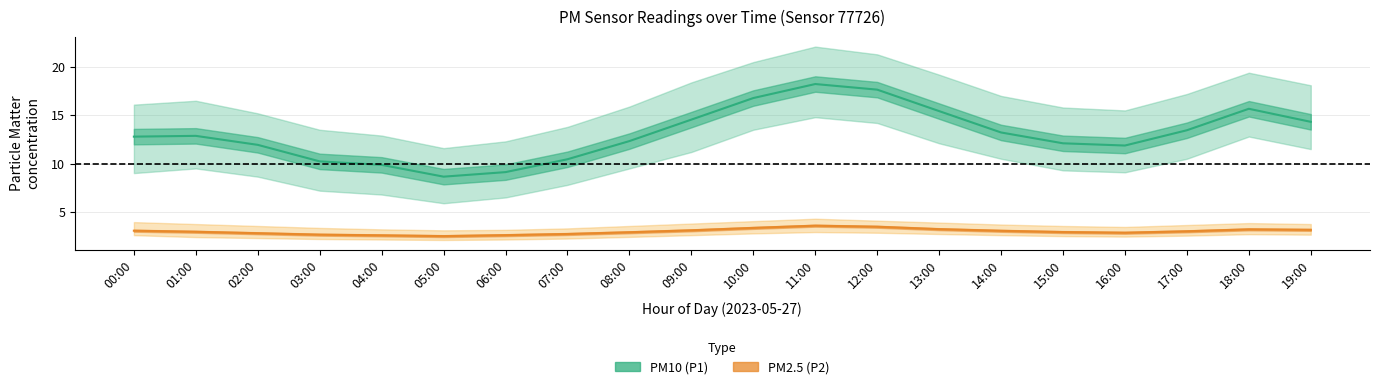

What is the difference between the P1 values at 02:00 and 05:00?

3.3